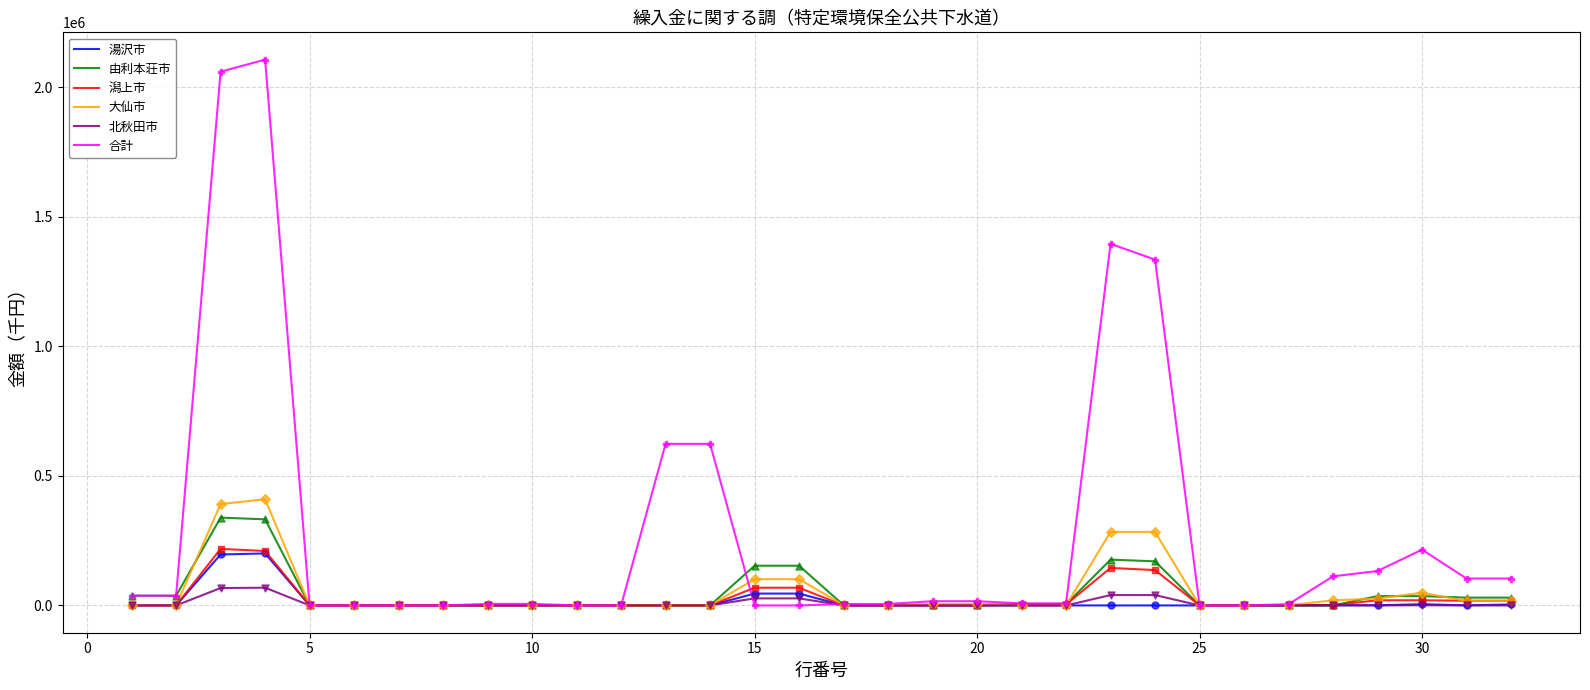

Which series has the largest total across all categories?

合計